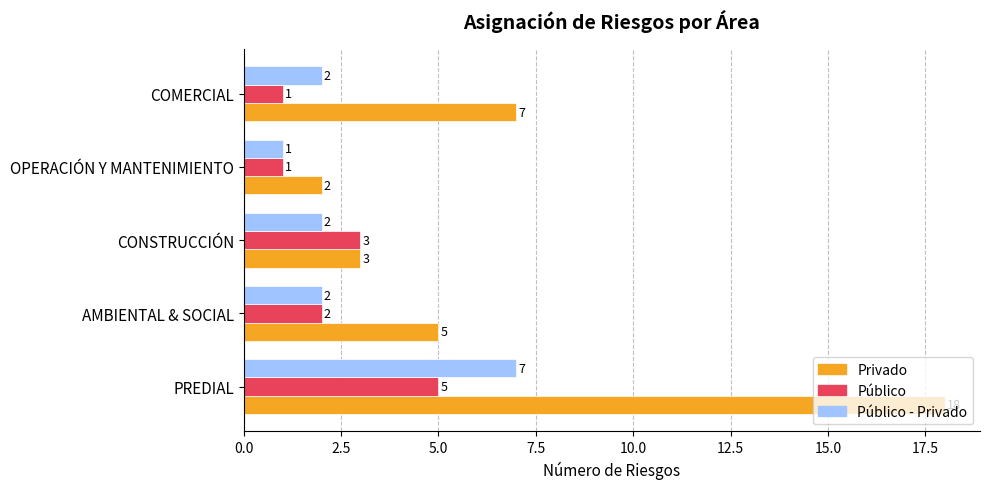

Which series has the largest total across all categories?

Privado